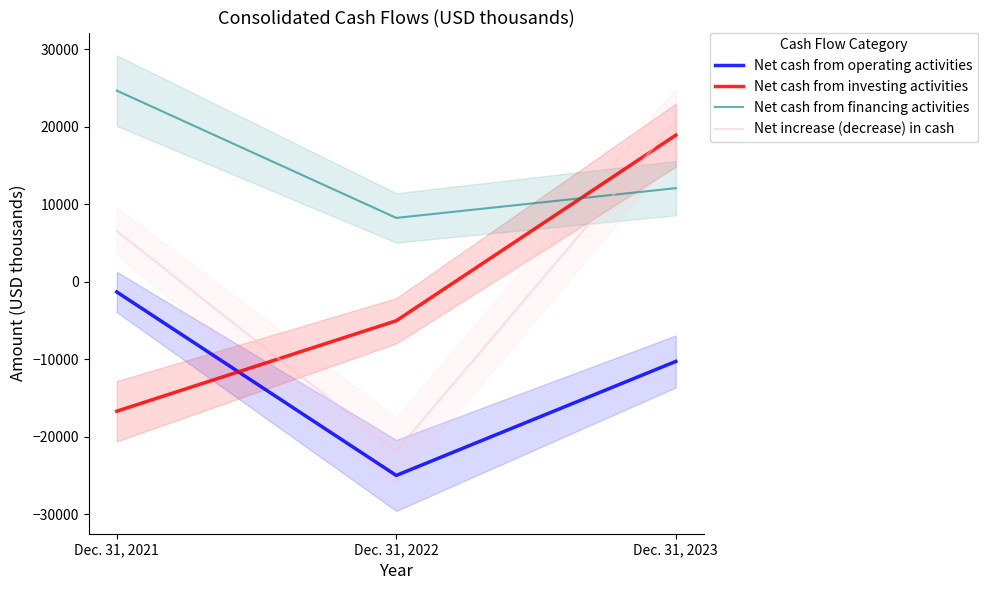

At which label does Net cash from operating activities first exceed -10285?

Dec. 31, 2021